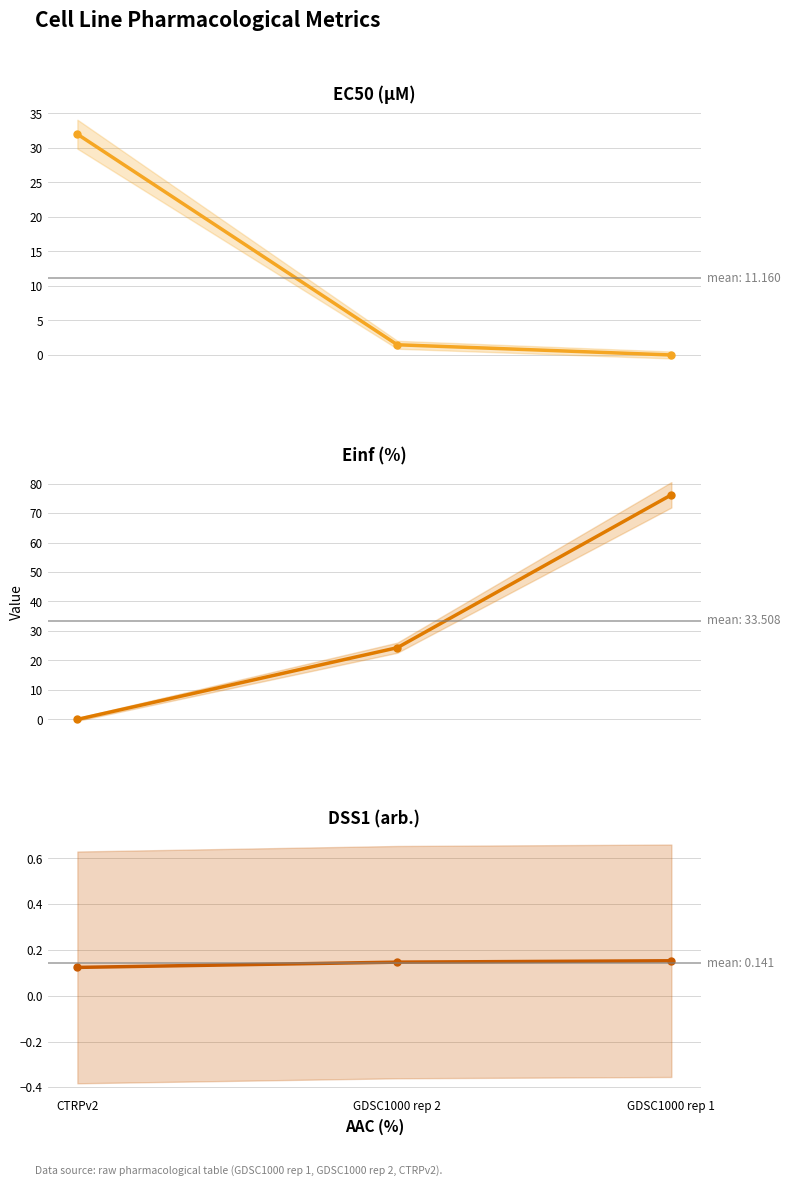

What is the difference between the Einf (%) values at GDSC1000 rep 2 and GDSC1000 rep 1?

51.9